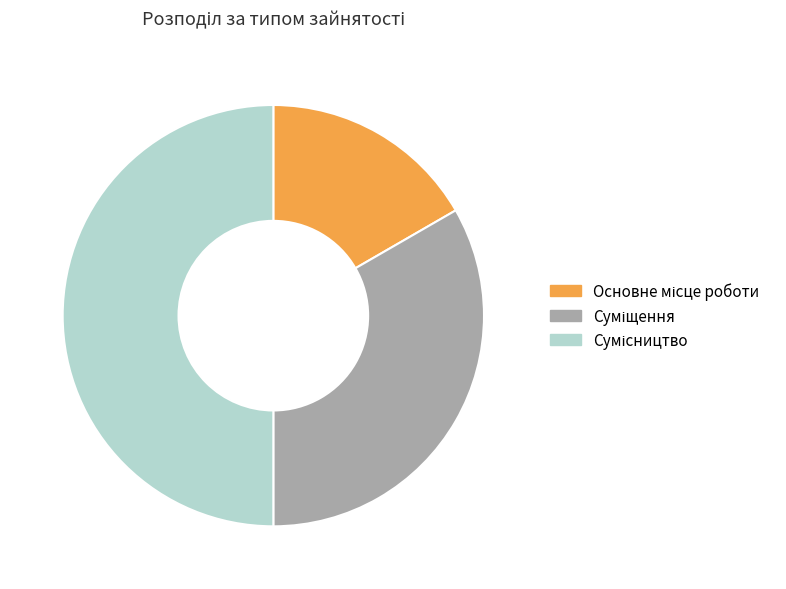

Rank the categories by value from lowest to highest.

Основне місце роботи, Суміщення, Сумісництво